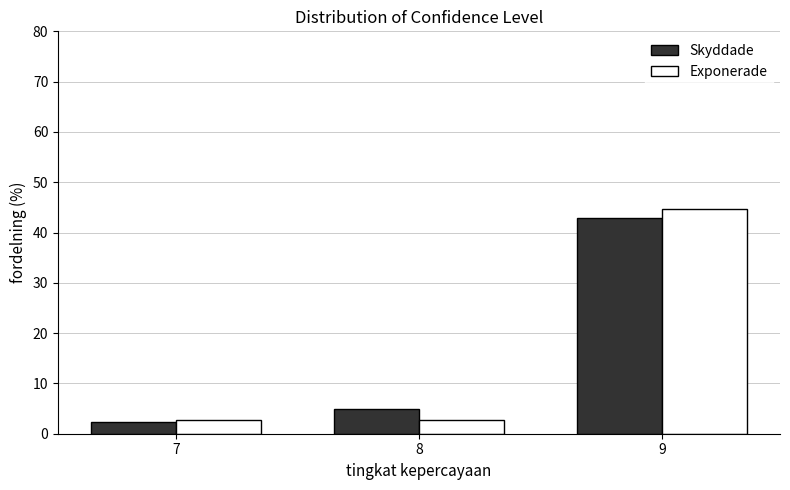

Reading left to right, transcribe all the data shown in this chart.

Skyddade: 7=2.3	8=5.0	9=42.8
Exponerade: 7=2.7	8=2.7	9=44.6